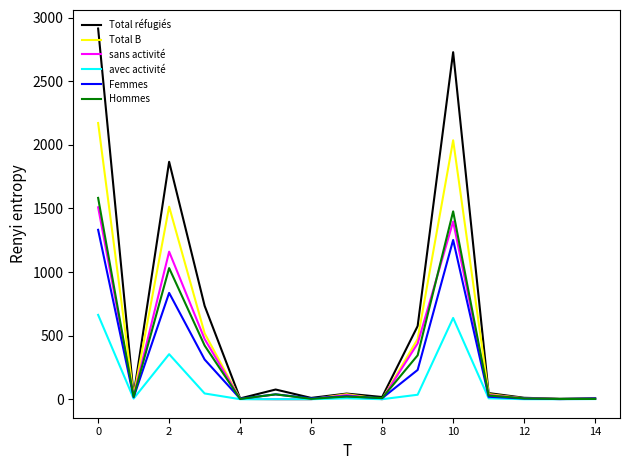

What is the maximum value for avec activité?

663